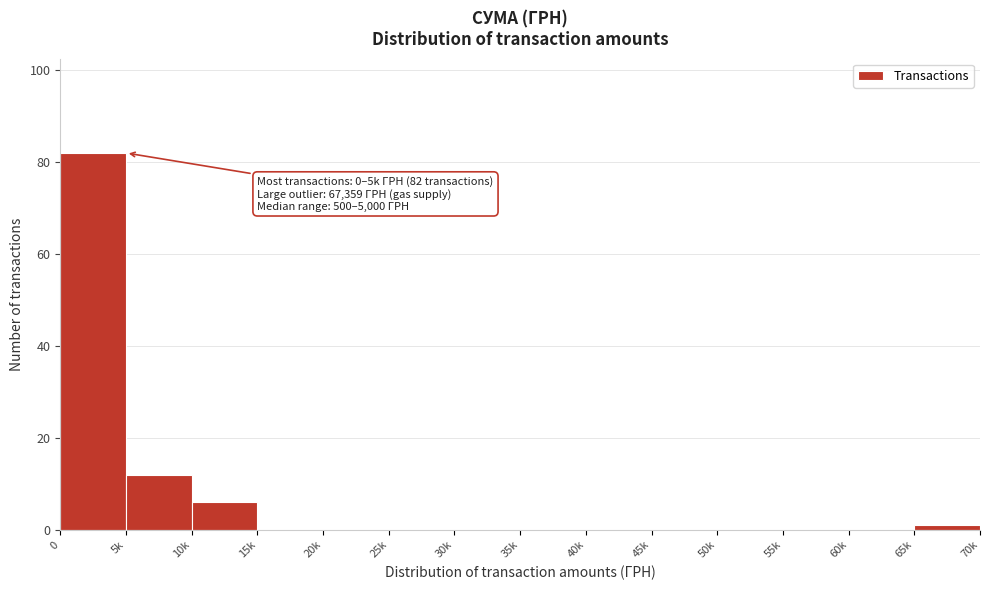

Reading left to right, what are all the values shown in this chart?

0=82	5k=12	10k=6	15k=0	20k=0	25k=0	30k=0	35k=0	40k=0	45k=0	50k=0	55k=0	60k=0	65k=1